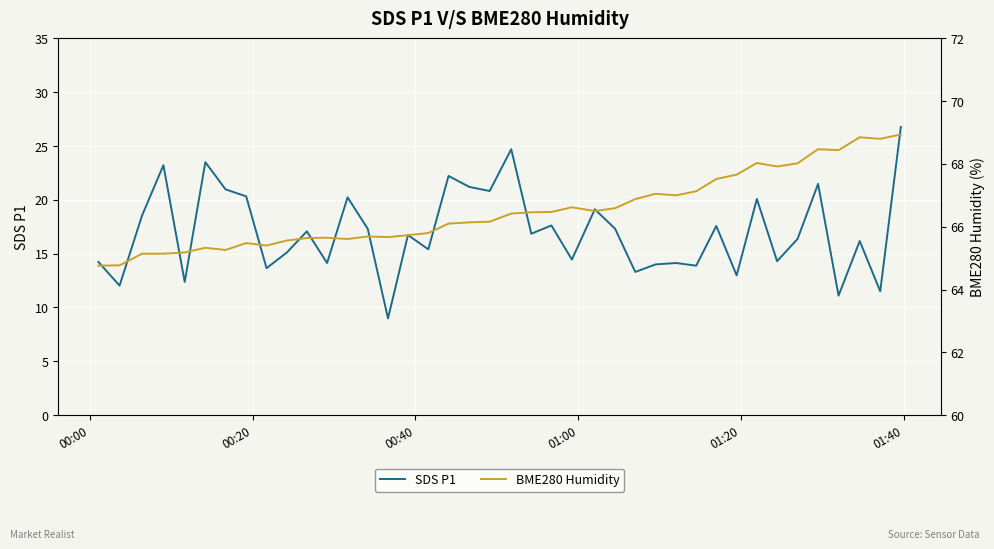

What is the lowest value of the SDS P1 series?

9.0